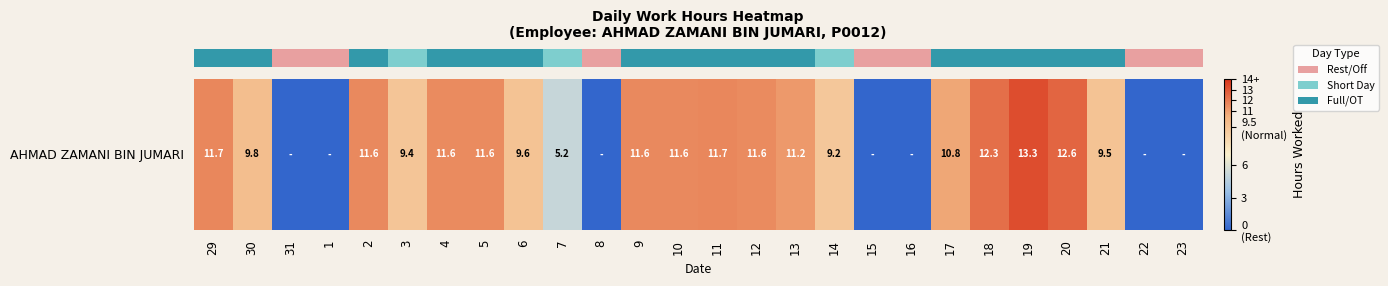

How many values are above zero?

19